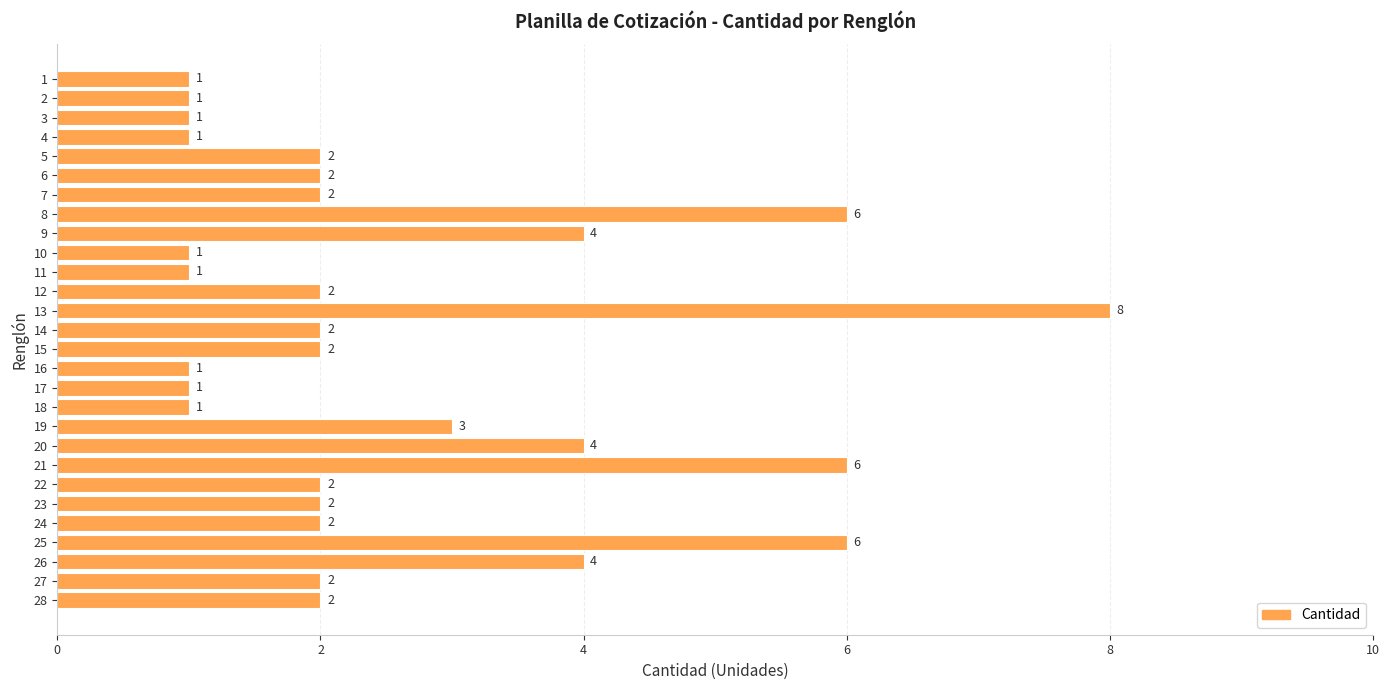

What is the difference between the values at 23 and 12?

0